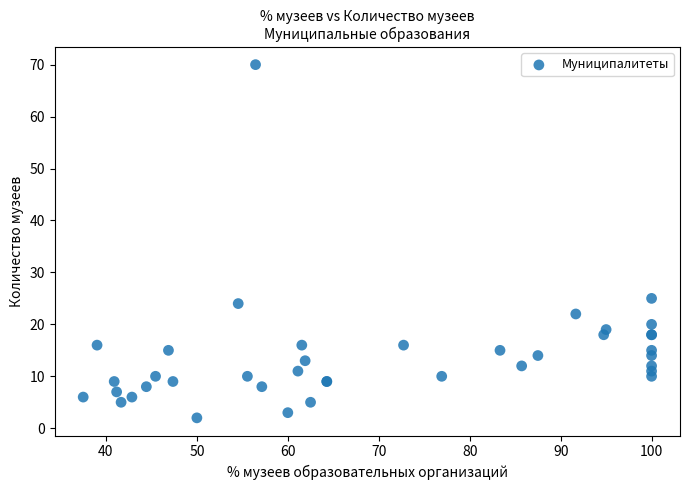

What Y value in the scatter plot is closest to 36?

25